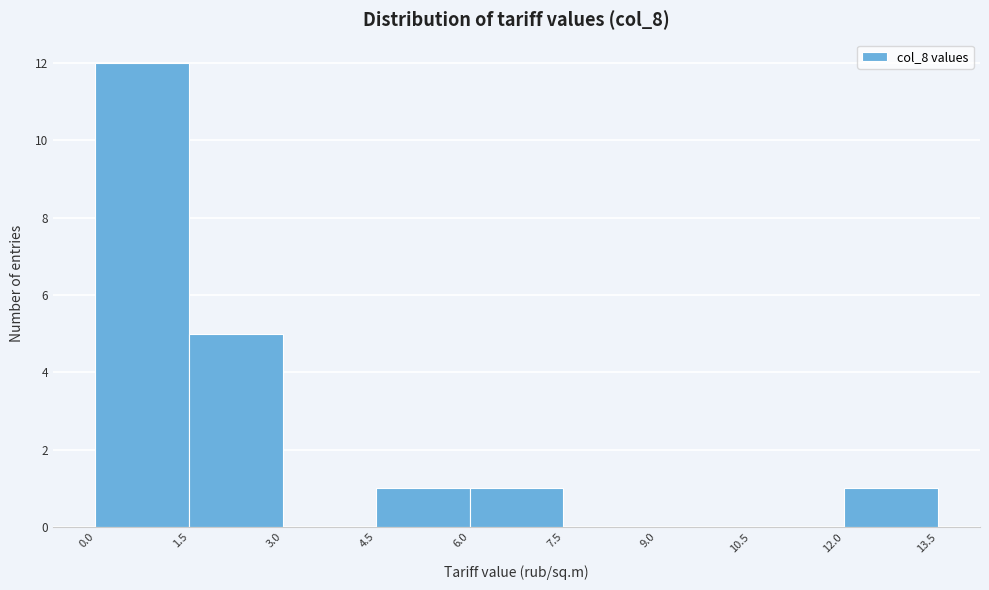

Reading left to right, list every bar in this chart as the range it spans on the x-axis followed by its height. The values are not printed on the chart, so give them approximately, as read against the axis.

0.0 to 1.5: 12
1.5 to 3.0: 5
3.0 to 4.5: 0
4.5 to 6.0: 1
6.0 to 7.5: 1
7.5 to 9.0: 0
9.0 to 10.5: 0
10.5 to 12.0: 0
12.0 to 13.5: 1